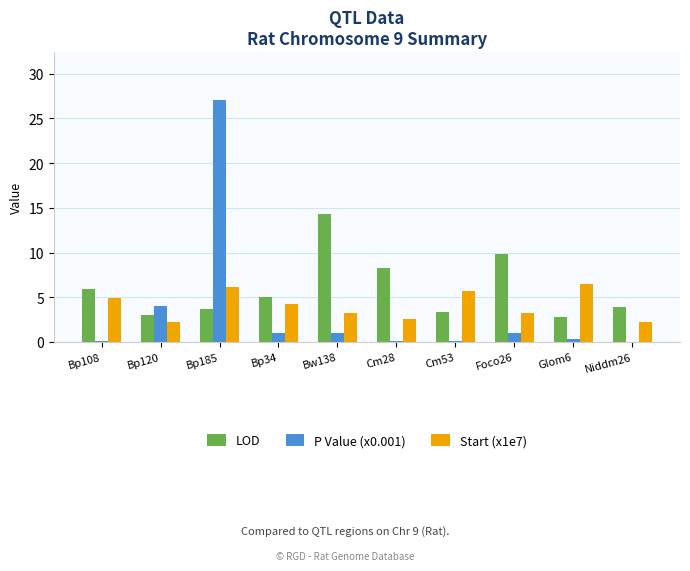

True or false: Start (x1e7) has a value of 2.9 at Bp34.

False